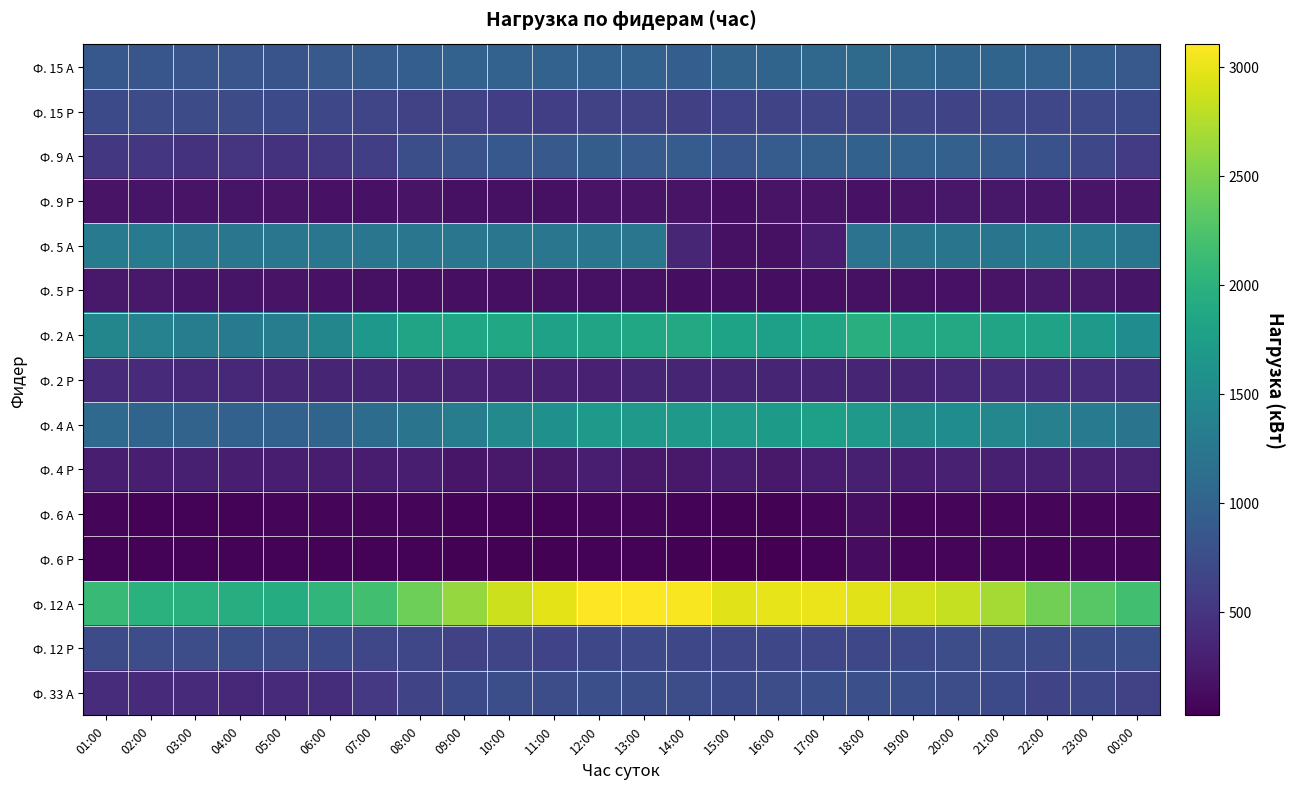

What is the total value across all series at 06:00?

10080.5